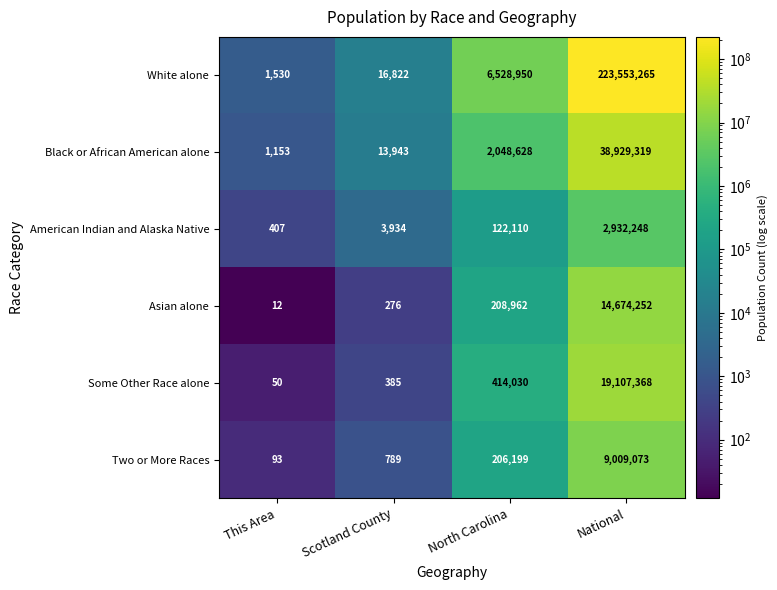

What is the difference between the maximum and minimum values in the Some Other Race alone series?

19107318